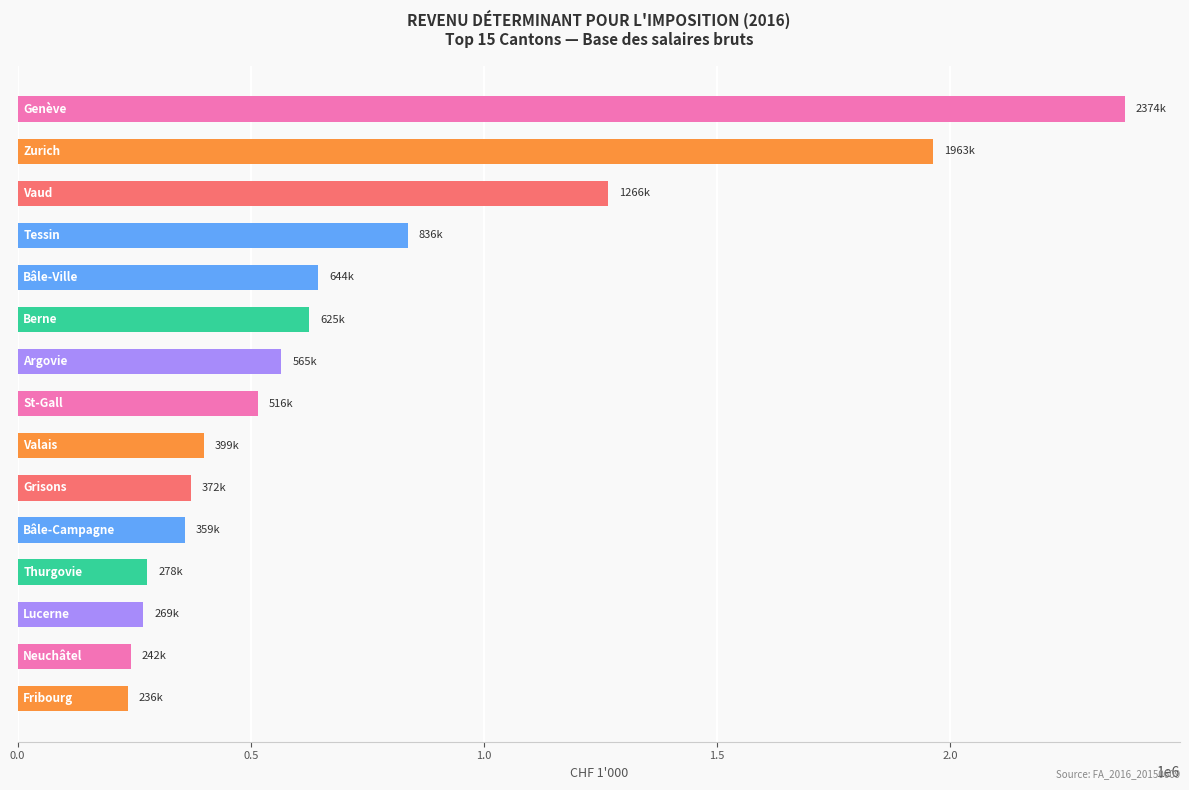

What is the minimum value shown in the chart?

236088.0